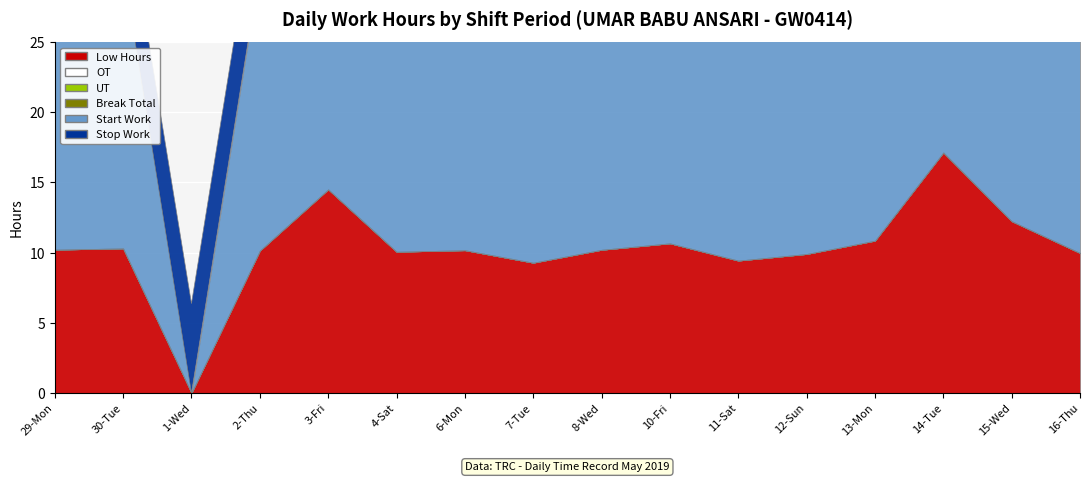

Reading left to right, what are all the values shown in this chart?

Low Hours: 29-Mon=10.2	30-Tue=10.3	1-Wed=0.0	2-Thu=10.1	3-Fri=14.5	4-Sat=10.1	6-Mon=10.2	7-Tue=9.3	8-Wed=10.2	10-Fri=10.7	11-Sat=9.4	12-Sun=9.9	13-Mon=10.8	14-Tue=17.1	15-Wed=12.2	16-Thu=10.0
OT: 29-Mon=0.0	30-Tue=0.0	1-Wed=0.0	2-Thu=0.0	3-Fri=0.0	4-Sat=0.0	6-Mon=0.0	7-Tue=0.0	8-Wed=0.0	10-Fri=0.0	11-Sat=0.0	12-Sun=0.0	13-Mon=0.0	14-Tue=0.0	15-Wed=0.0	16-Thu=0.0
UT: 29-Mon=0.0	30-Tue=0.0	1-Wed=0.0	2-Thu=0.0	3-Fri=0.0	4-Sat=0.0	6-Mon=0.0	7-Tue=0.0	8-Wed=0.0	10-Fri=0.0	11-Sat=0.0	12-Sun=0.0	13-Mon=0.0	14-Tue=0.0	15-Wed=0.0	16-Thu=0.0
Break Total: 29-Mon=0.0	30-Tue=0.0	1-Wed=0.0	2-Thu=0.0	3-Fri=0.0	4-Sat=0.0	6-Mon=0.0	7-Tue=0.0	8-Wed=0.0	10-Fri=0.0	11-Sat=0.0	12-Sun=0.0	13-Mon=0.0	14-Tue=0.0	15-Wed=0.0	16-Thu=0.0
Start Work: 29-Mon=19.6	30-Tue=20.1	1-Wed=0.0	2-Thu=20.1	3-Fri=16.0	4-Sat=20.1	6-Mon=19.8	7-Tue=20.1	8-Wed=19.6	10-Fri=19.5	11-Sat=20.1	12-Sun=20.9	13-Mon=19.7	14-Tue=15.1	15-Wed=20.2	16-Thu=19.7
Stop Work: 29-Mon=5.8	30-Tue=5.8	1-Wed=6.4	2-Thu=6.2	3-Fri=6.5	4-Sat=6.1	6-Mon=5.9	7-Tue=5.4	8-Wed=5.8	10-Fri=6.2	11-Sat=5.5	12-Sun=6.8	13-Mon=6.6	14-Tue=8.2	15-Wed=8.4	16-Thu=5.7